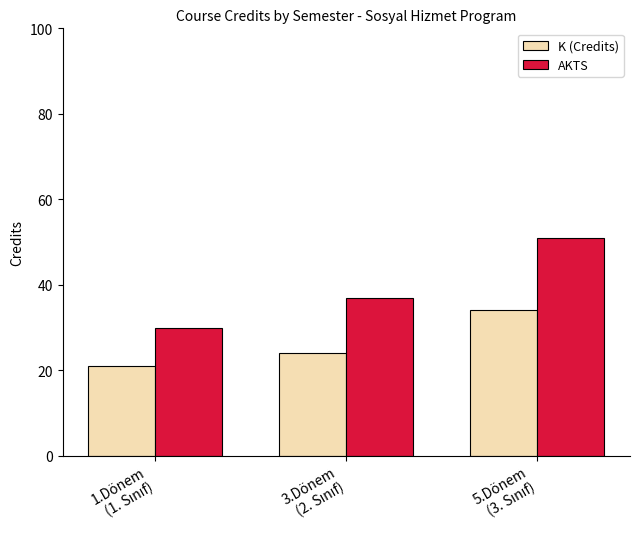

What is the difference between the maximum and minimum values in the AKTS series?

21